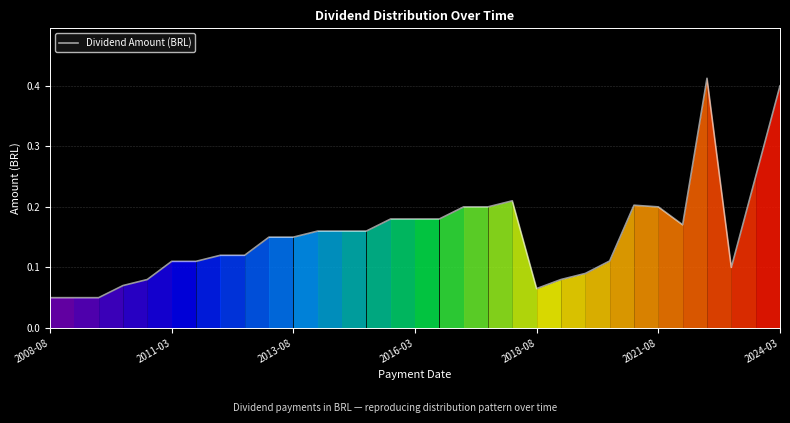

How many lines are shown in the chart?

1